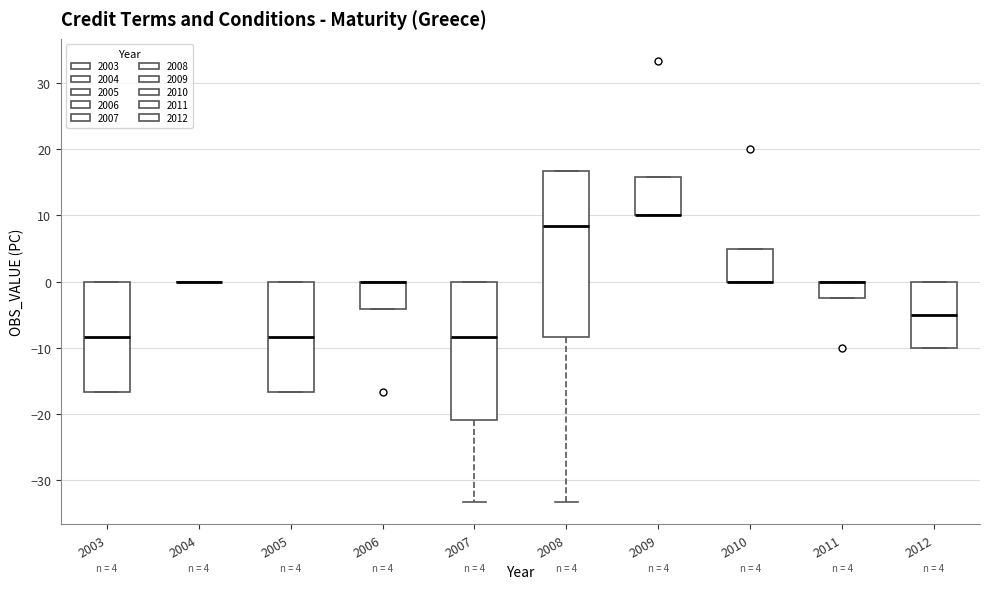

Which box is the tallest, from its lower edge to its upper edge?

2008